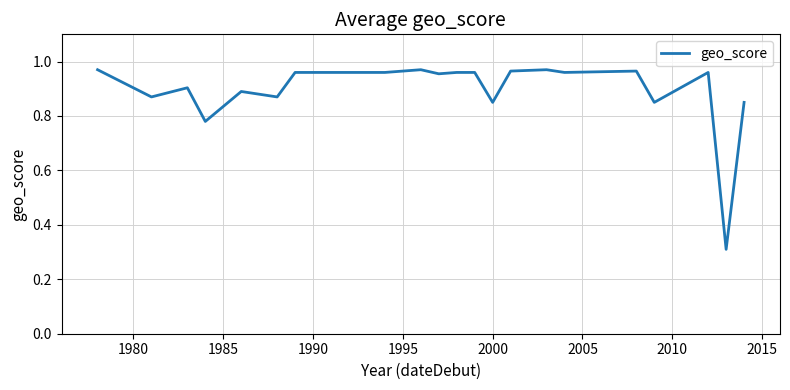

What is the difference between the maximum and minimum values?

0.7